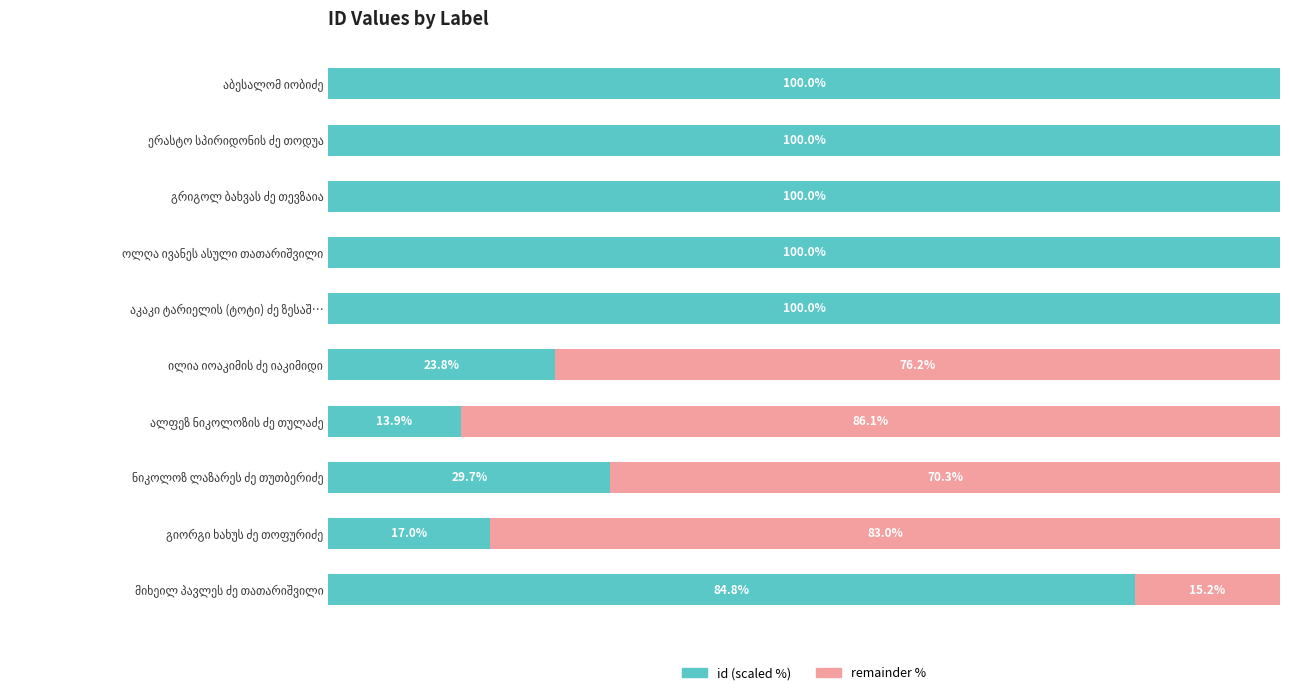

What are all the series names shown in the legend?

id (scaled %), remainder %